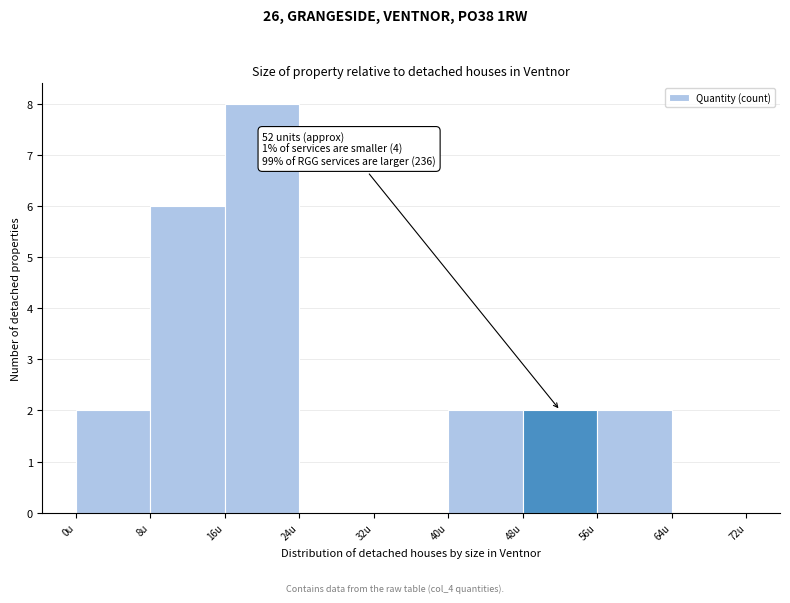

Over which range of the x-axis is the bar tallest?

16 to 24